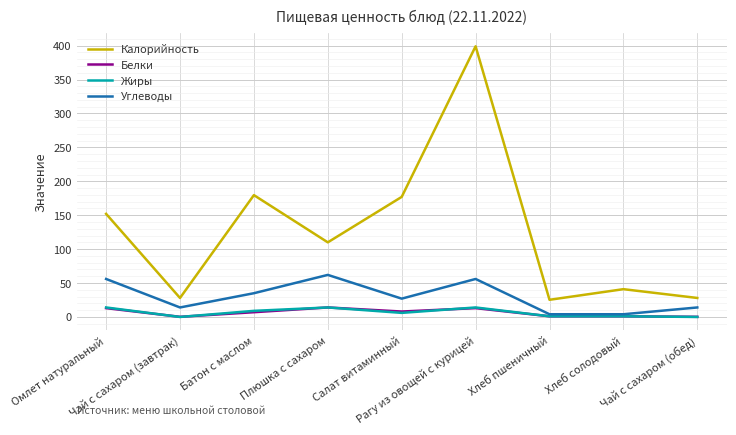

What is the difference between the maximum and minimum values in the Жиры series?

14.0